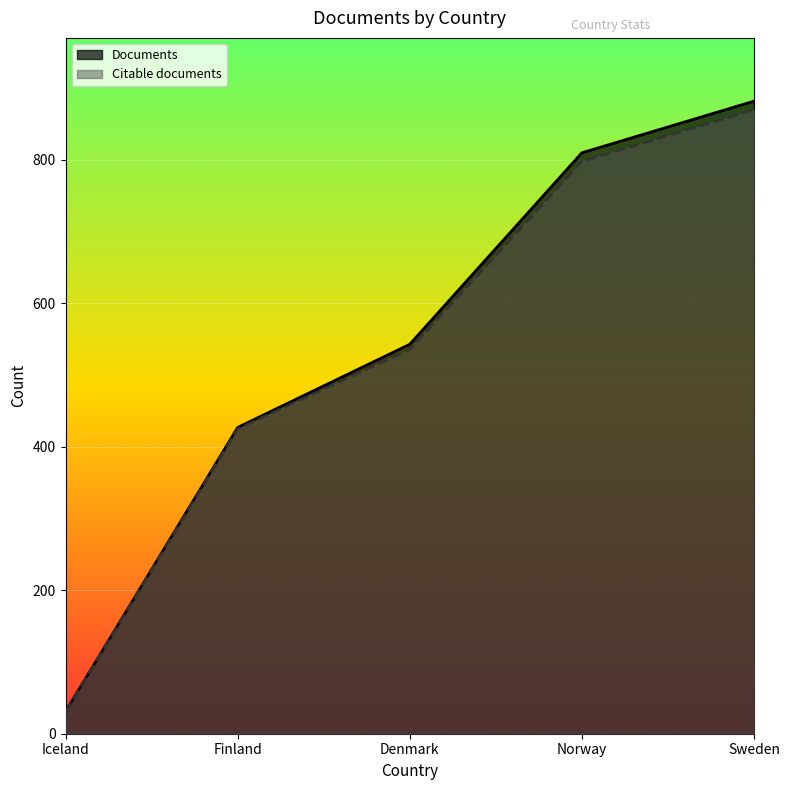

Is it true that Documents equals 325 at Sweden?

False